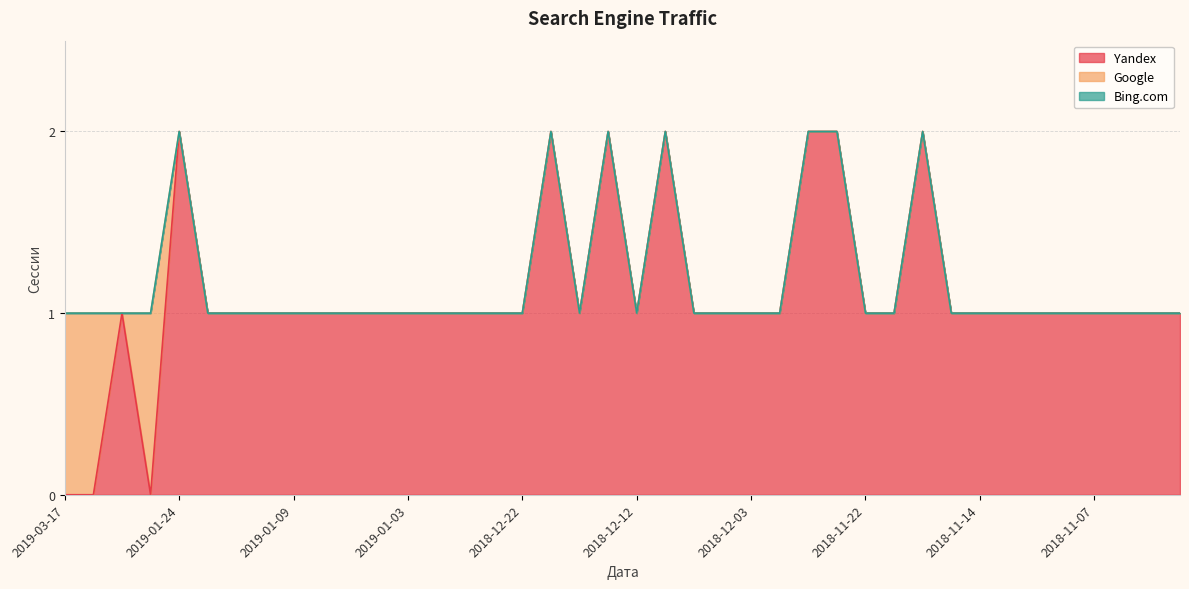

True or false: Yandex has a value of 1 at 2018-11-11.

True